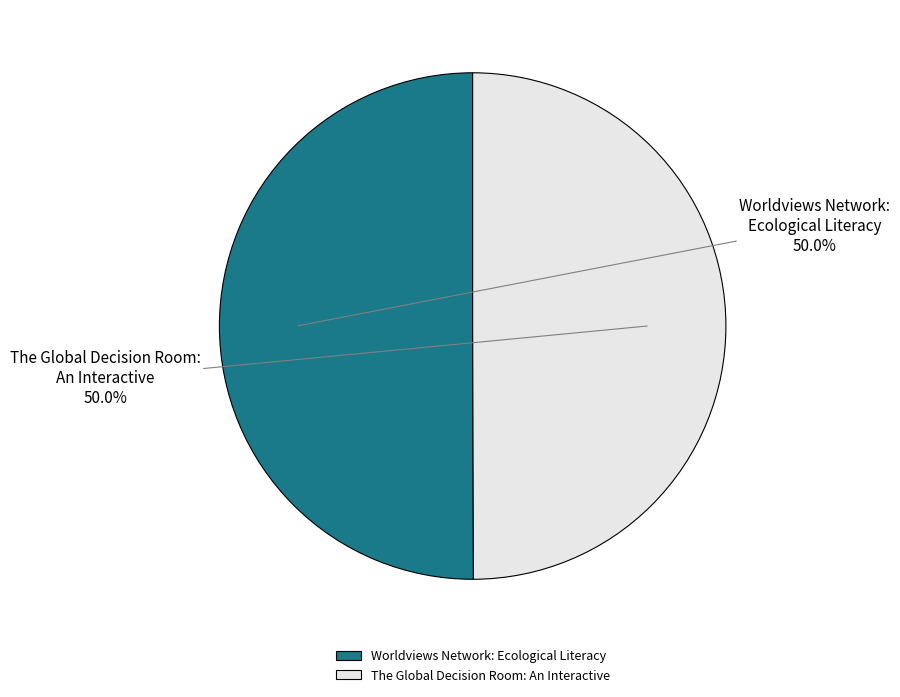

Combined, what portion of the pie is The Global Decision Room: An Interactive and Worldviews Network: Ecological Literacy?

100.0%